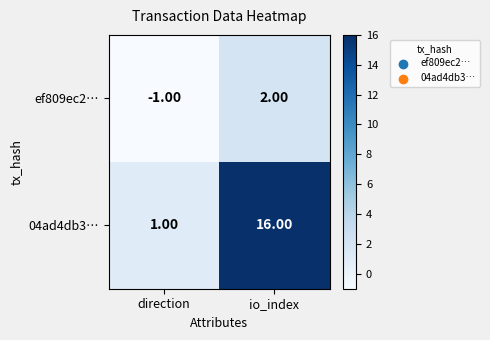

At how many categories does at least one series exceed 13?

1